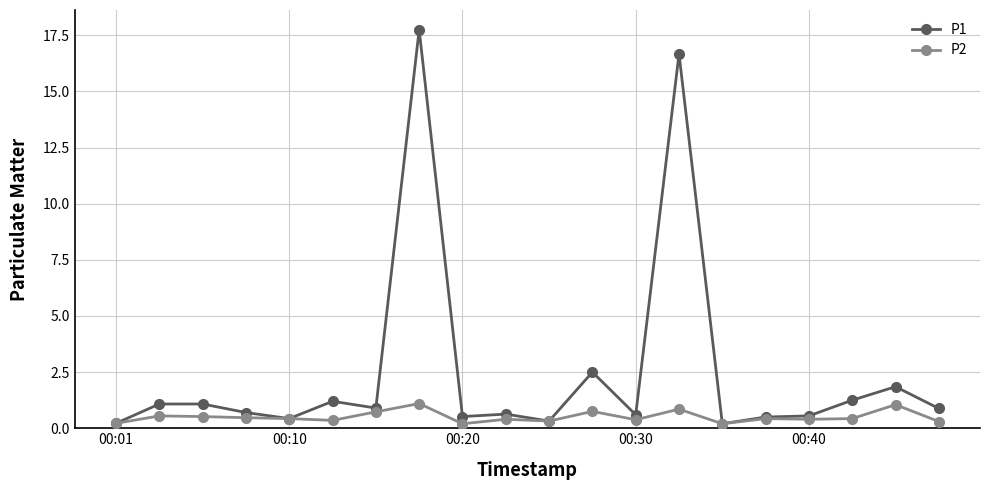

Which series has the largest total across all categories?

P1